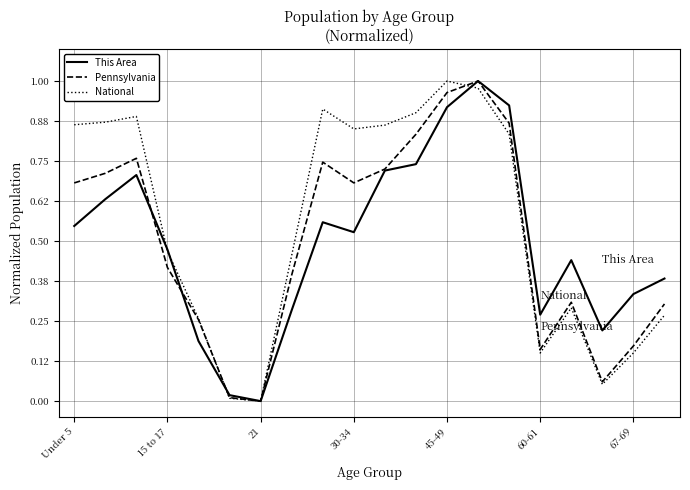

How many lines are shown in the chart?

3